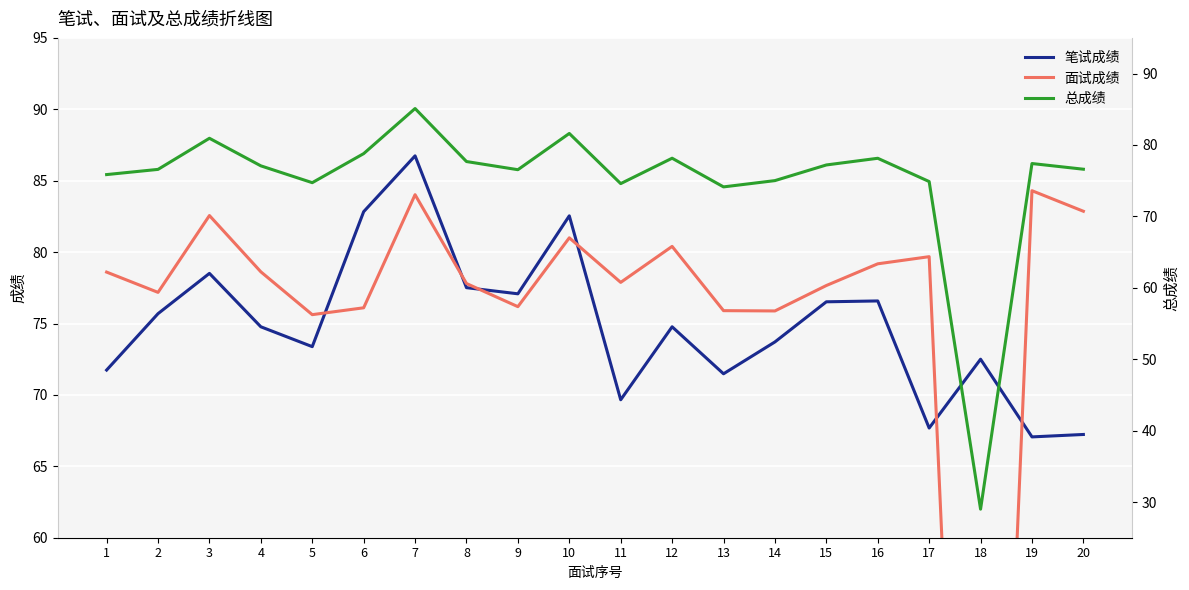

Reading left to right, transcribe all the data shown in this chart.

笔试成绩: 71.7	75.7	78.5	74.8	73.4	82.8	86.7	77.5	77.1	82.5	69.7	74.8	71.5	73.7	76.5	76.6	67.7	72.5	67.1	67.2
面试成绩: 78.6	77.2	82.6	78.6	75.6	76.1	84.0	77.8	76.2	81.0	77.9	80.4	75.9	75.9	77.7	79.2	79.7	0.0	84.3	82.9
总成绩: 75.9	76.6	80.9	77.1	74.7	78.8	85.1	77.7	76.5	81.6	74.6	78.1	74.1	75.0	77.2	78.1	74.9	29.0	77.4	76.6